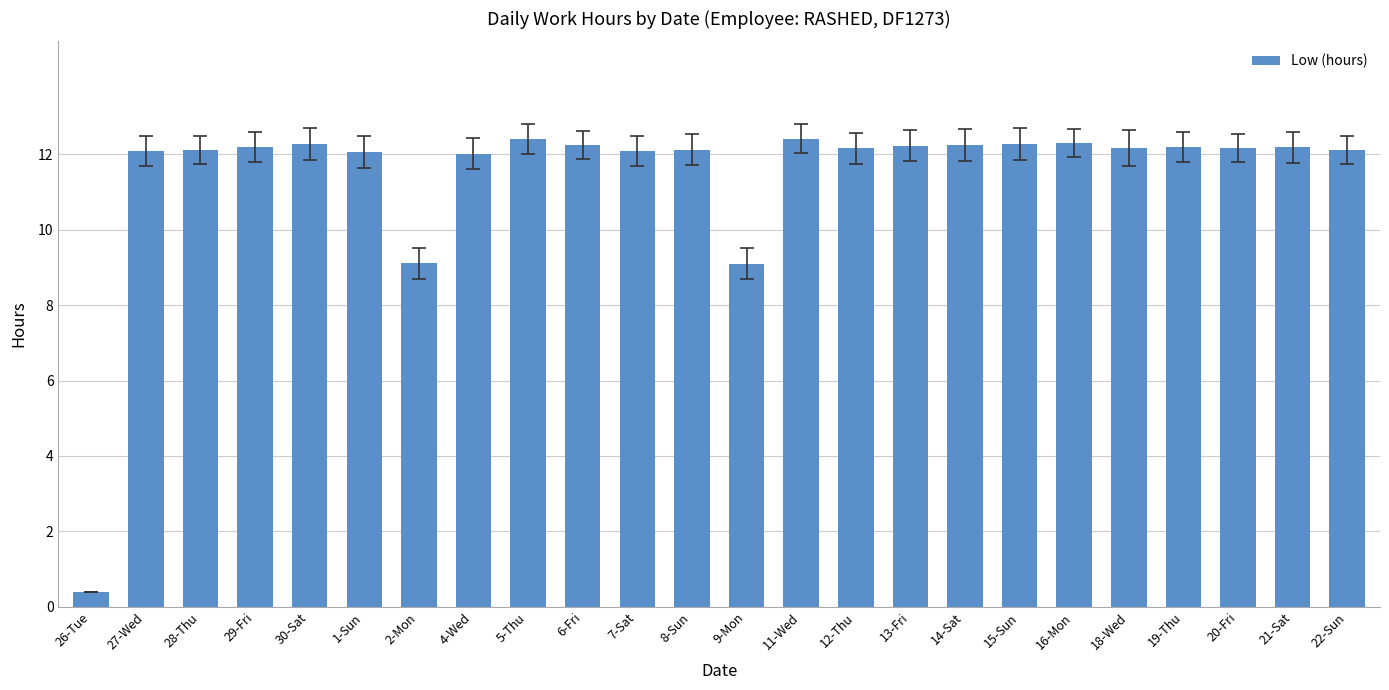

What is the label of the 22nd bar from the right?

28-Thu